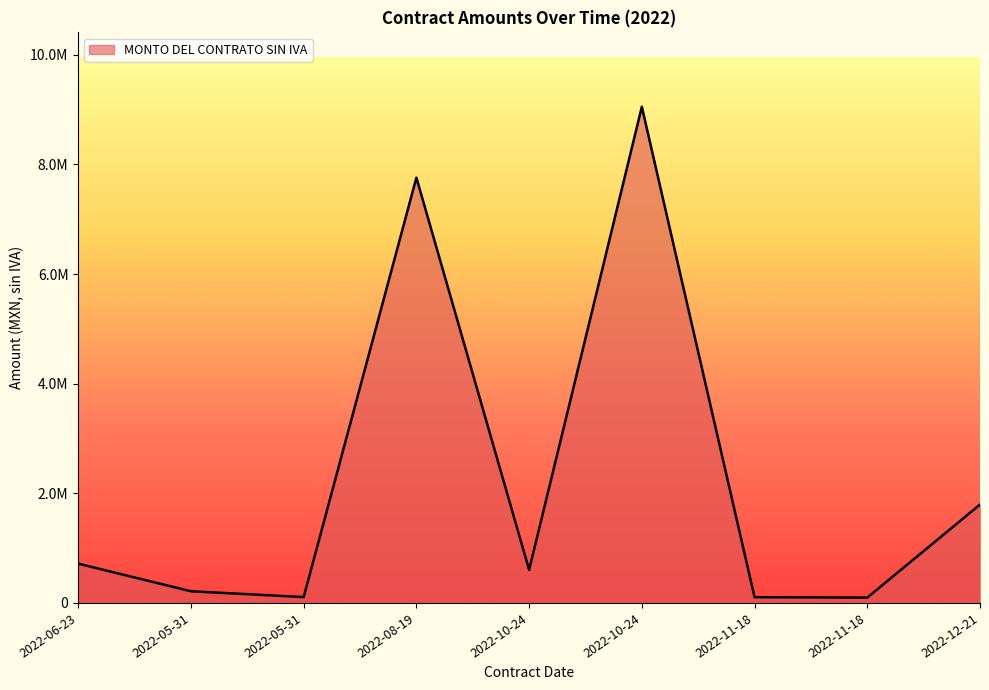

How many points are lower than both their immediate neighbors (excluding endpoints)?

3